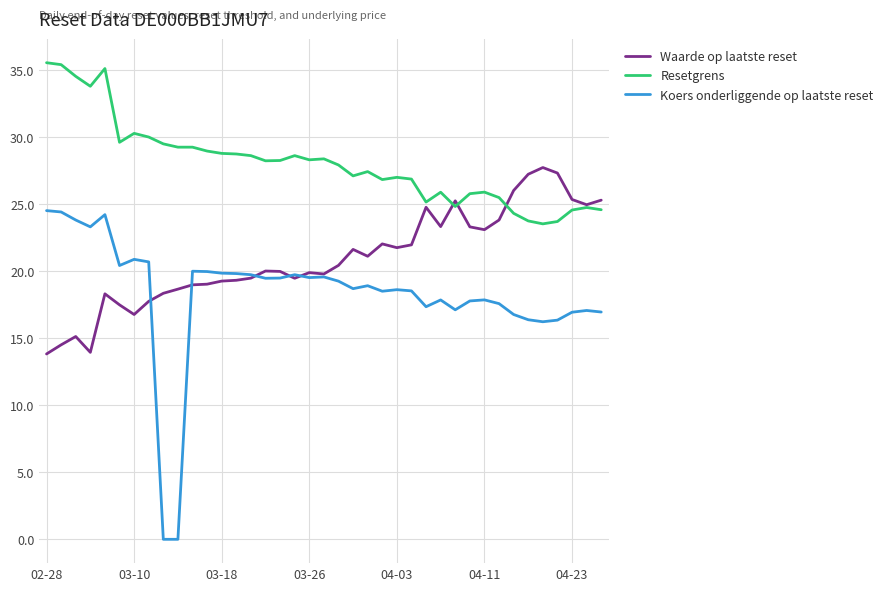

Which series has the largest range (max minus min)?

Koers onderliggende op laatste reset